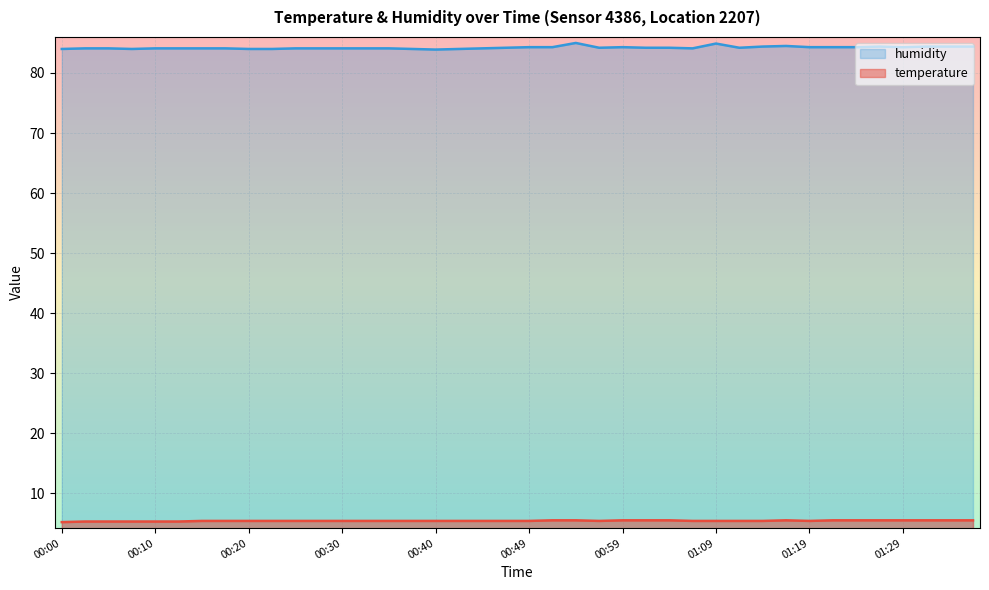

What is the lowest value of the humidity series?

83.9